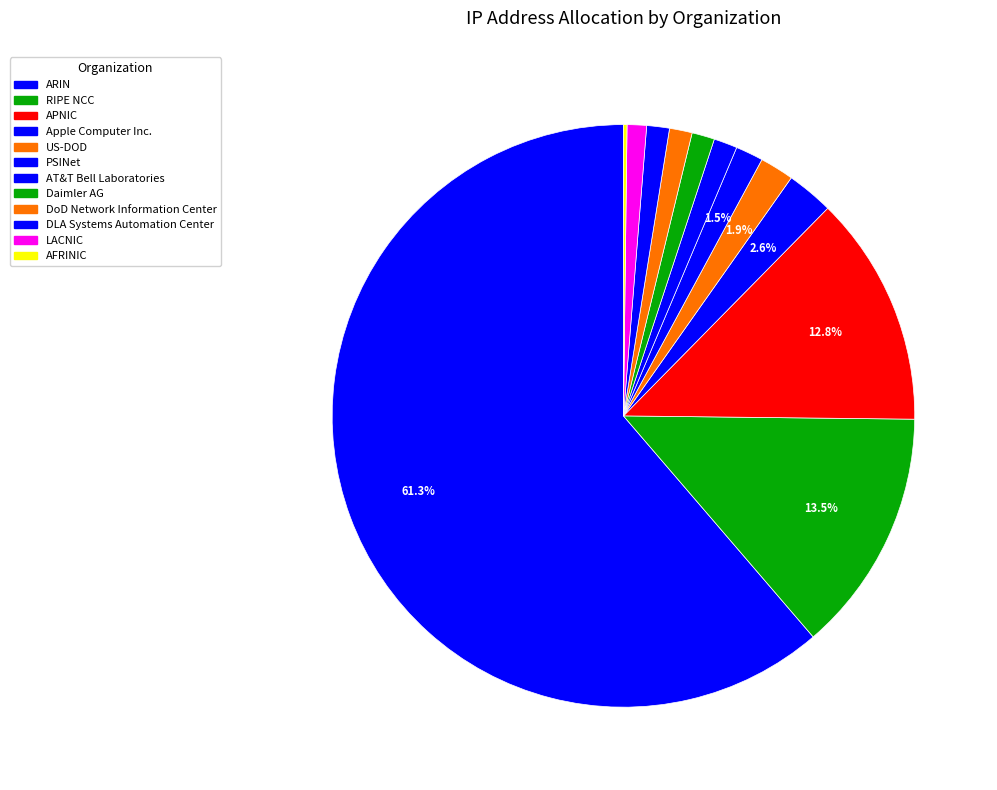

What is the smallest slice in the pie chart?

AFRINIC